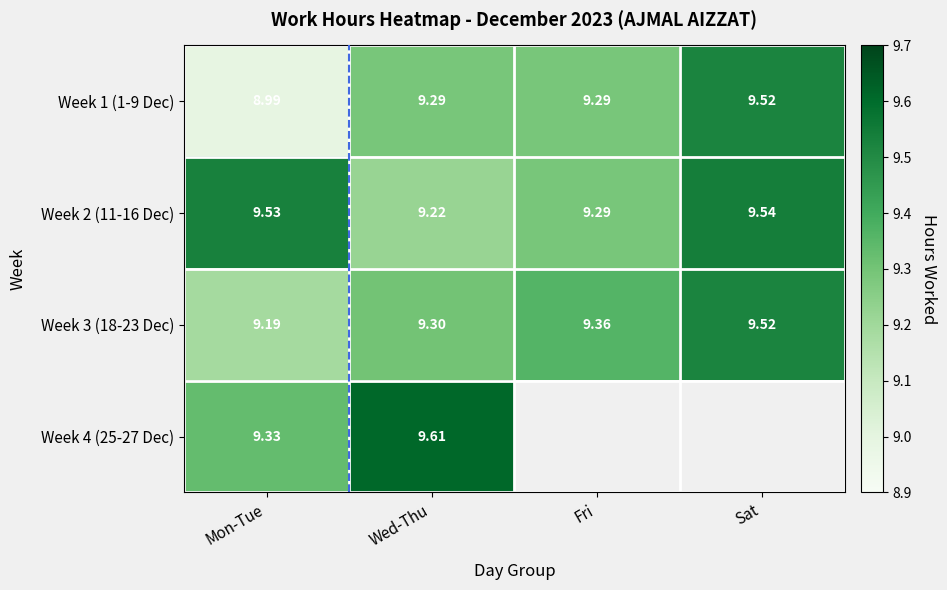

What is the total value across all series at Mon-Tue?

37.0